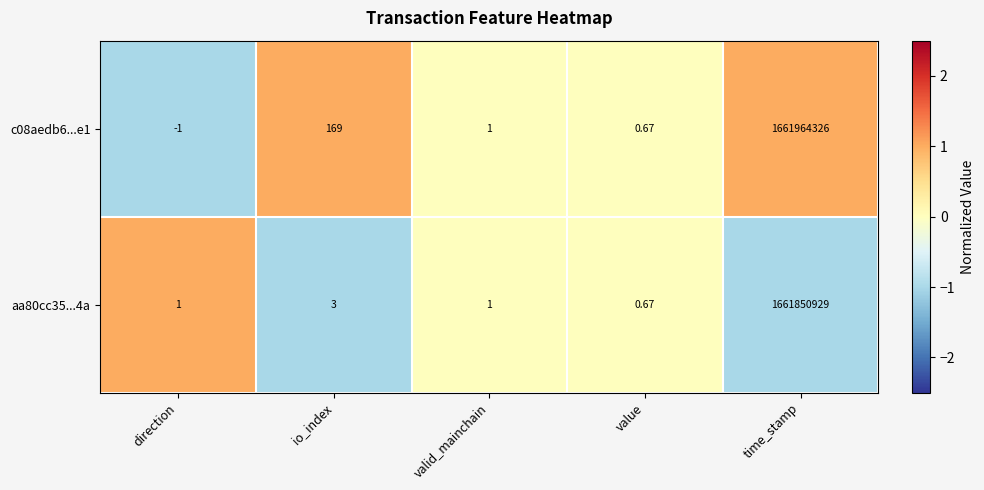

Where is aa80cc35...4a nearest to the value 830925464?

io_index